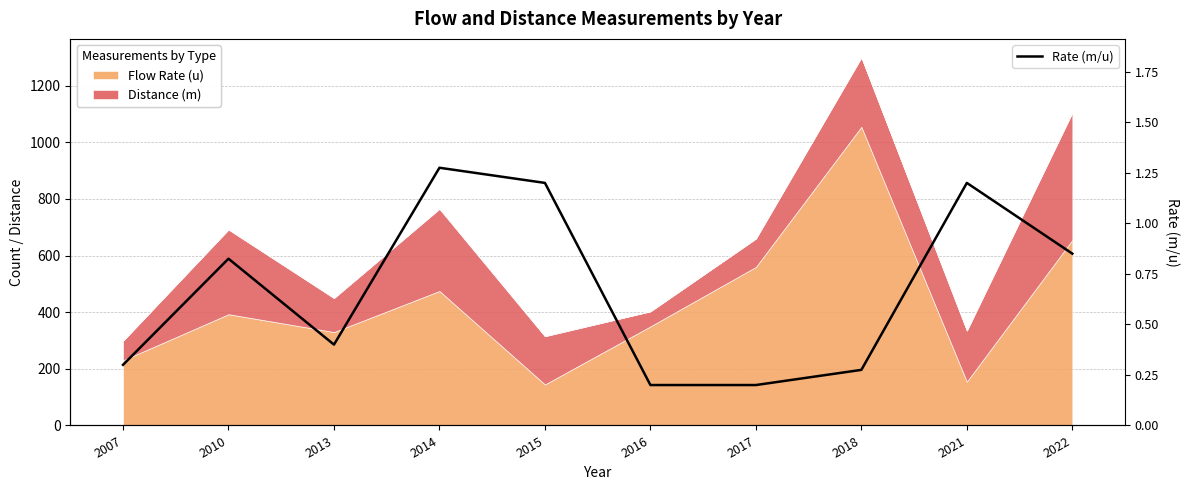

Reading left to right, what are all the values shown in this chart?

2007=0.3	2010=0.8	2013=0.4	2014=1.3	2015=1.2	2016=0.2	2017=0.2	2018=0.3	2021=1.2	2022=0.8